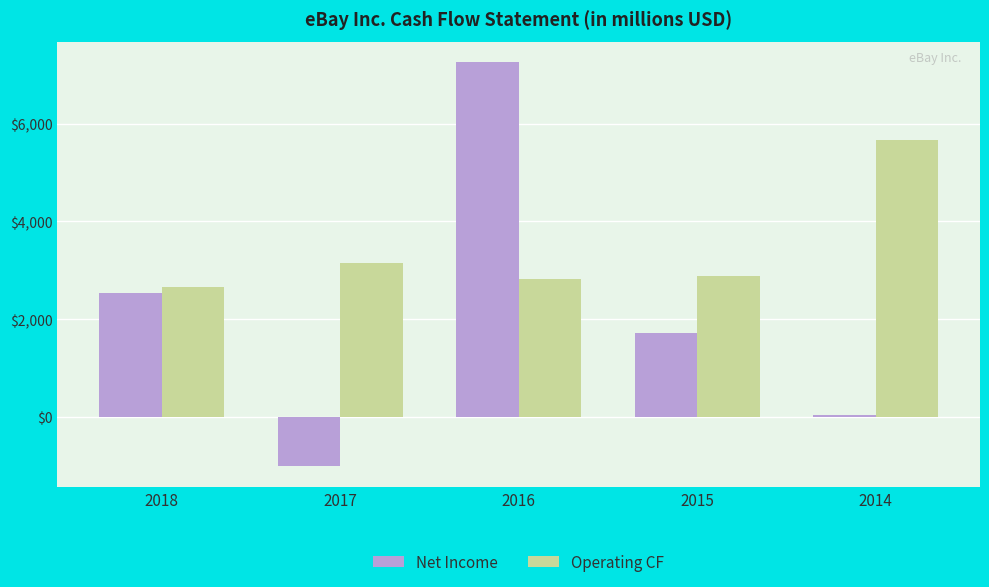

Reading left to right, transcribe all the data shown in this chart.

Net Income: 2530	-1016	7266	1725	46
Operating CF: 2661	3146	2827	2877	5677